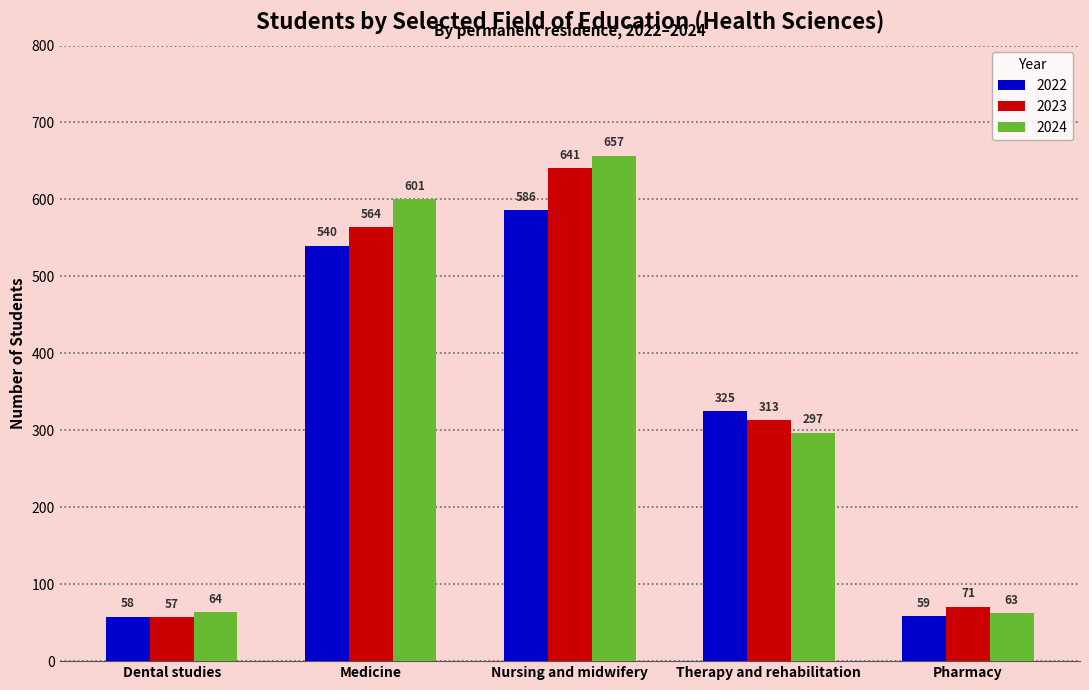

What is the sum of the 2023 values at Pharmacy and Therapy and rehabilitation?

384